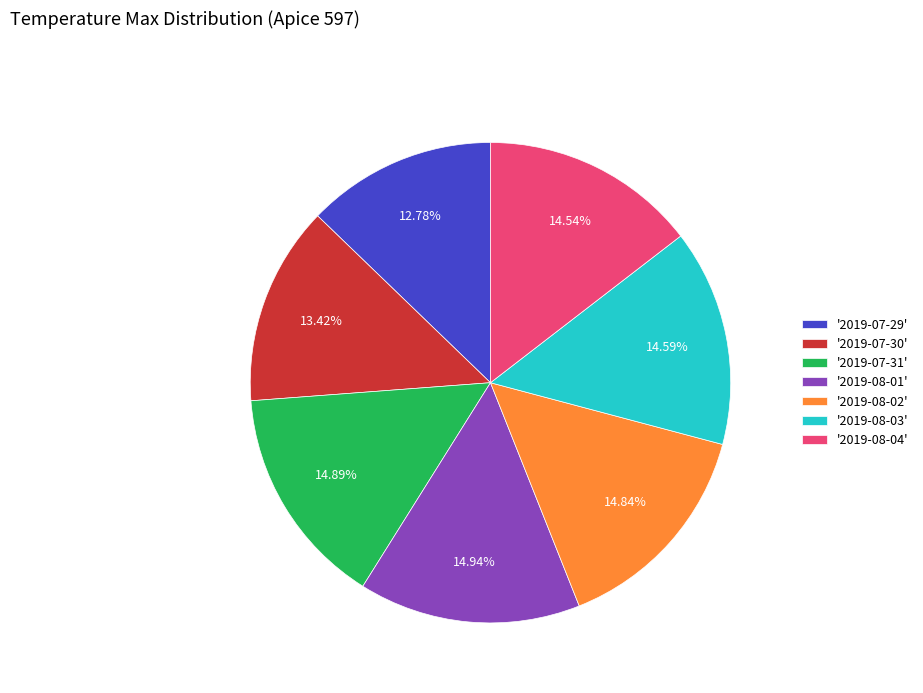

How many slices are in this pie chart?

7